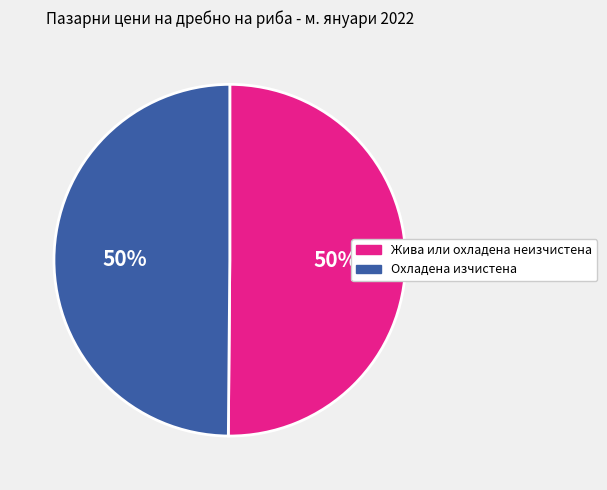

True or false: Жива или охладена неизчистена accounts for 50% of the total.

True